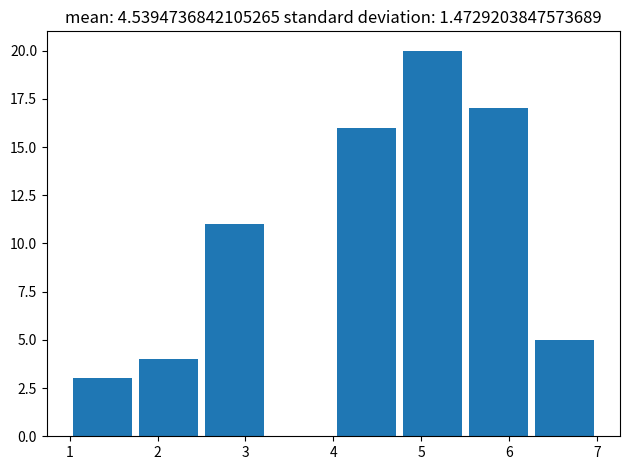

Reading left to right, list every bar in this chart as the range it spans on the x-axis followed by its height. Neither the bar edges nor the heights are printed on the chart, so give them approximately, as read against the axes.

1.00 to 1.75: 3
1.75 to 2.50: 4
2.50 to 3.25: 11
3.25 to 4.00: 0
4.00 to 4.75: 16
4.75 to 5.50: 20
5.50 to 6.25: 17
6.25 to 7.00: 5